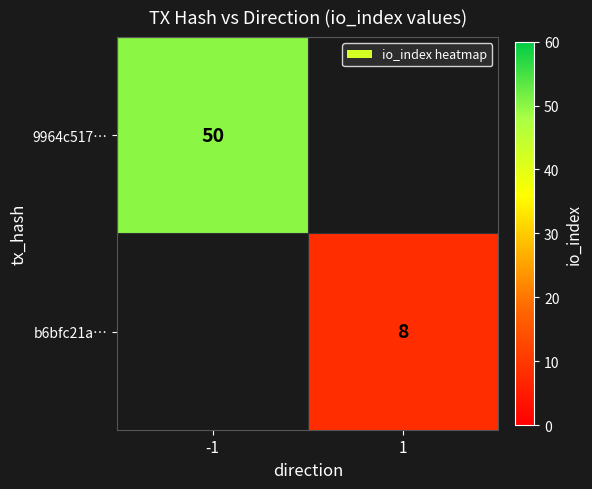

How many series are shown in this chart?

2